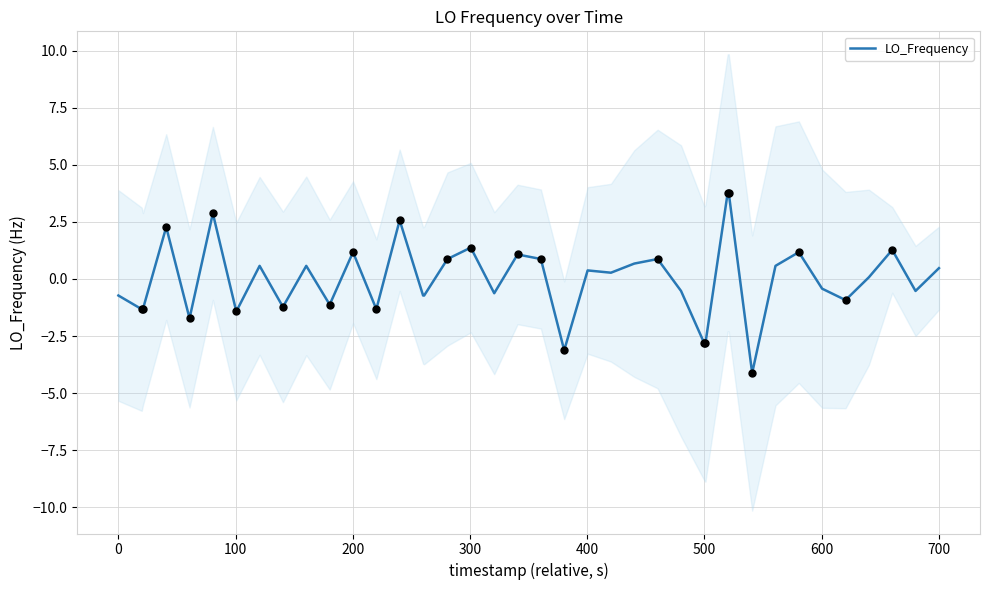

What is the maximum value for LO_Frequency?

3.8